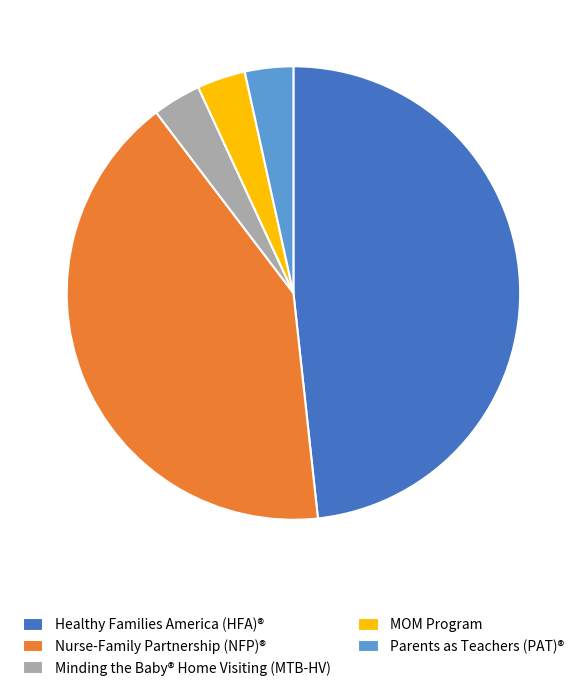

Is there any slice that represents more than half of the pie?

No